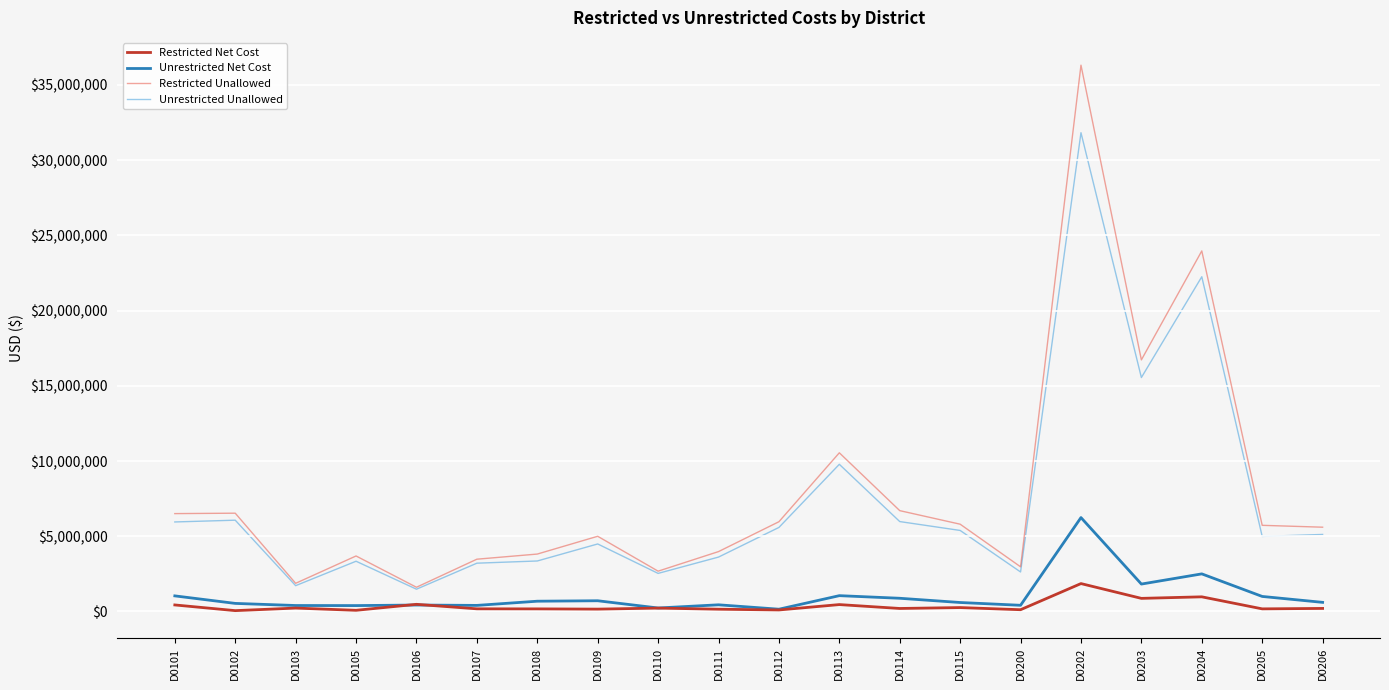

Is the value of Restricted Unallowed at D0111 greater than the value of Unrestricted Net Cost at D0206?

Yes